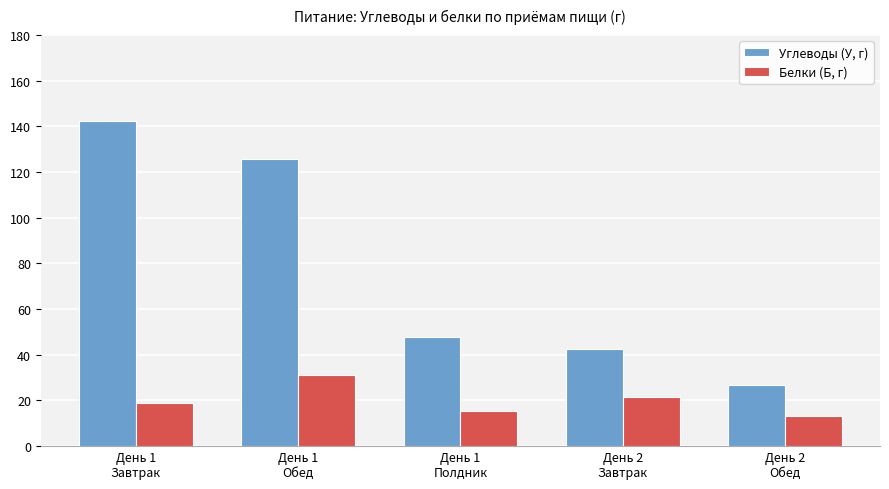

Which series has the widest spread of values?

Углеводы (У, г)